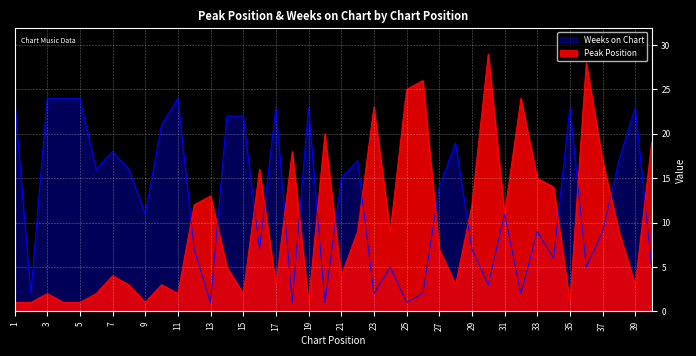

What are all the series names shown in the legend?

Weeks on Chart, Peak Position